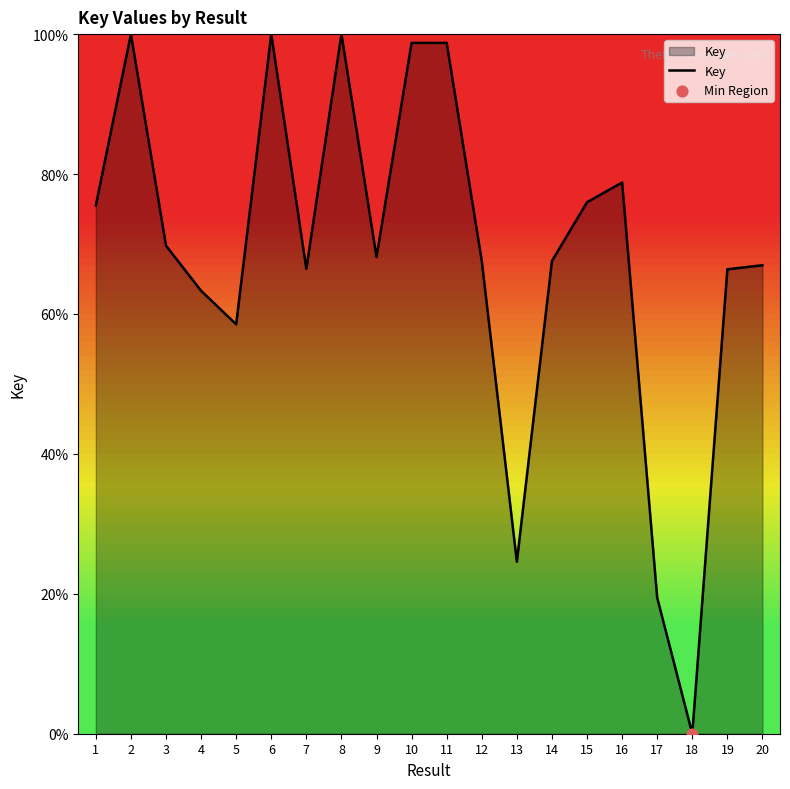

What is the ratio of the value at 17 to the value at 7?

0.3